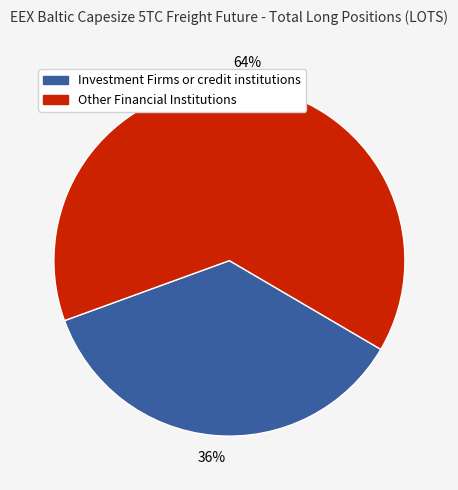

How many segments does this pie chart have?

2